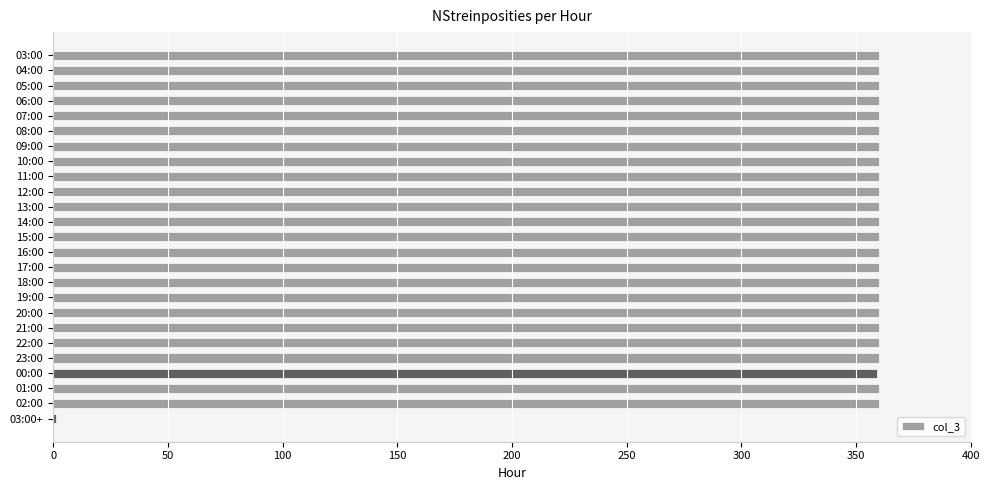

The chart shows a value of 360 at 05:00. True or false?

True